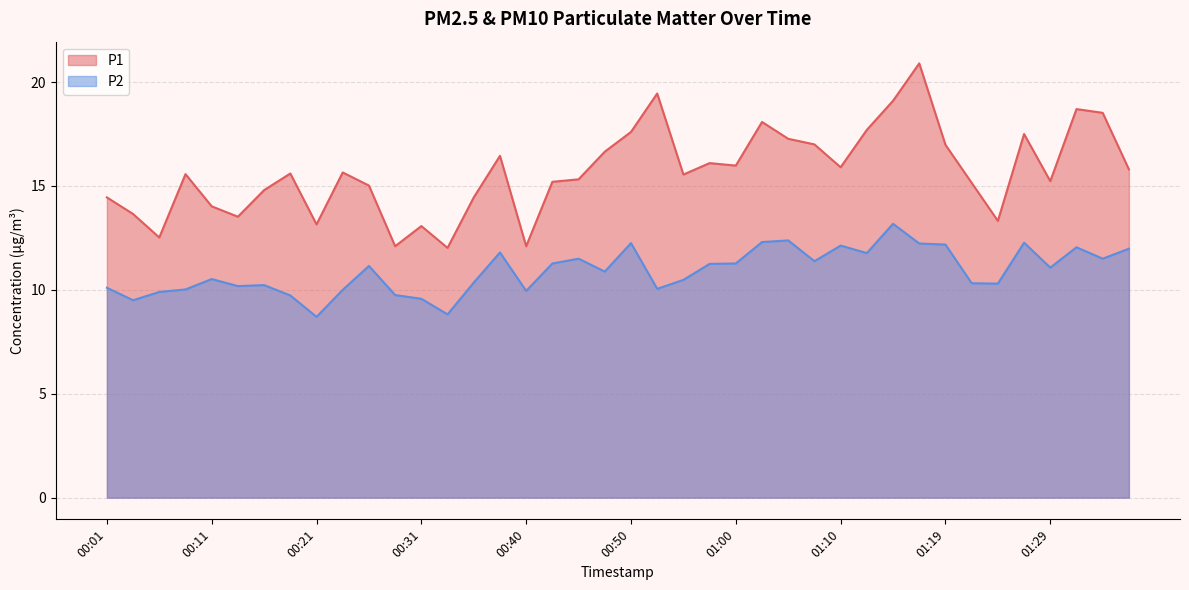

Reading right to left, transcribe all the data shown in this chart.

P1: 15.8	18.5	18.7	15.2	17.5	13.3	15.2	17.0	20.9	19.1	17.7	15.9	17.0	17.3	18.1	16.0	16.1	15.6	19.4	17.6	16.6	15.3	15.2	12.1	16.4	14.4	12.0	13.1	12.1	15.0	15.7	13.2	15.6	14.8	13.5	14.0	15.6	12.5	13.7	14.4
P2: 12.0	11.5	12.1	11.1	12.3	10.3	10.3	12.2	12.2	13.2	11.8	12.1	11.4	12.4	12.3	11.3	11.2	10.5	10.1	12.2	10.9	11.5	11.3	9.9	11.8	10.3	8.8	9.6	9.8	11.2	10.0	8.7	9.7	10.2	10.2	10.5	10.0	9.9	9.5	10.1